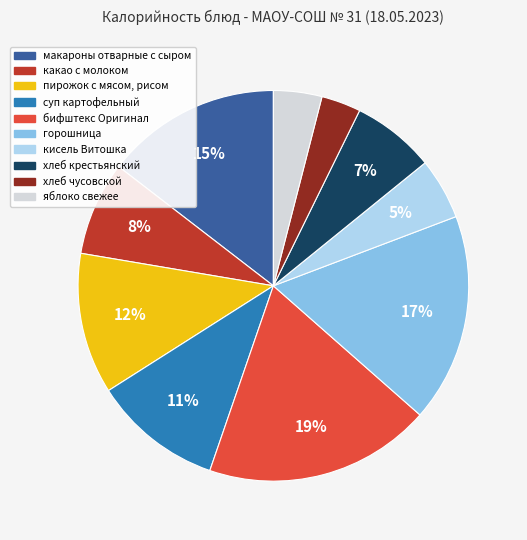

To the nearest percent, what is the difference between the largest and smallest slice percentages?

16%